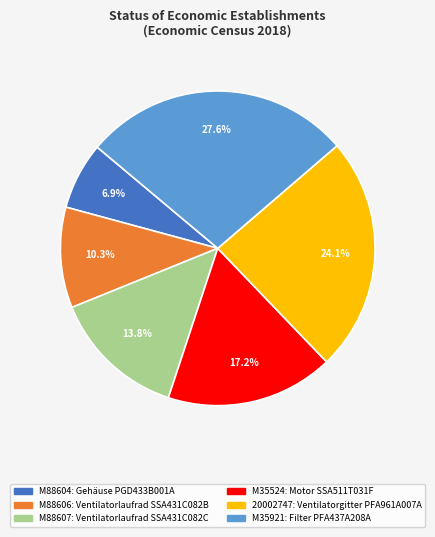

Which category has the smallest portion of the pie?

M88604